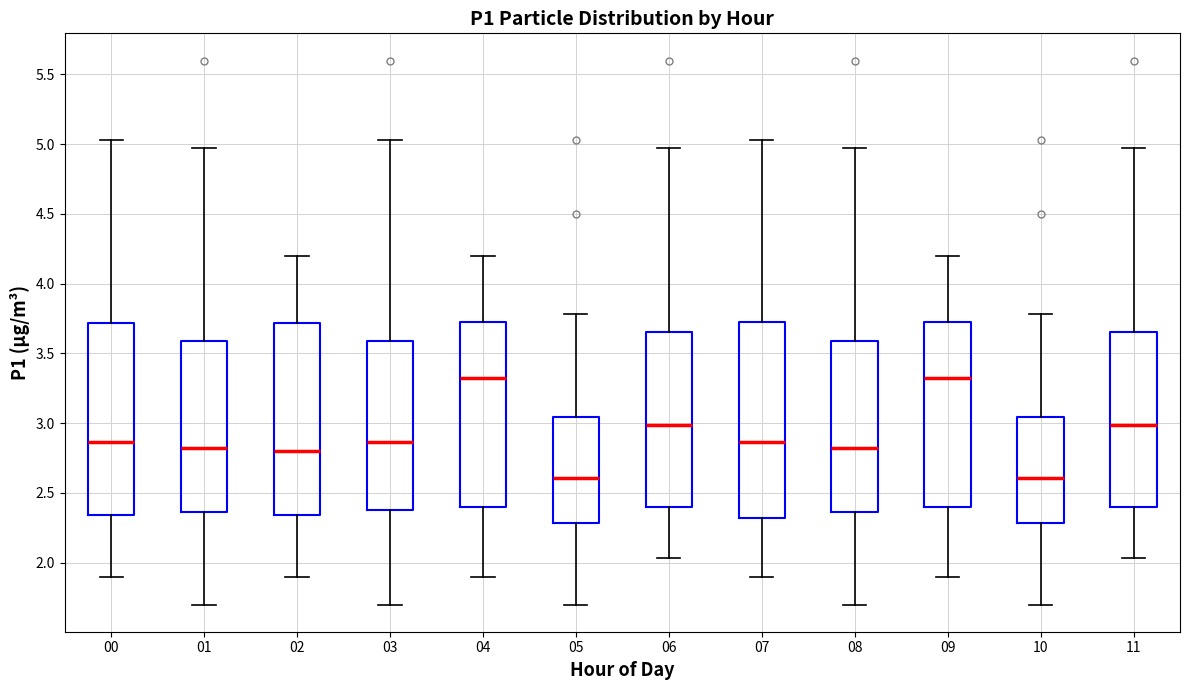

Reading left to right, transcribe this box plot: for each box, give where its median line is, the range the box spans, and where its two whiskers end, as read against the y-axis. The values are not printed on the chart, so give them approximately, as read against the axis.

00: median 2.85, box 2.35 to 3.70, whiskers 1.90 to 5.05
01: median 2.85, box 2.35 to 3.60, whiskers 1.70 to 4.95
02: median 2.80, box 2.35 to 3.70, whiskers 1.90 to 4.20
03: median 2.85, box 2.40 to 3.60, whiskers 1.70 to 5.05
04: median 3.35, box 2.40 to 3.75, whiskers 1.90 to 4.20
05: median 2.60, box 2.30 to 3.05, whiskers 1.70 to 3.80
06: median 3.00, box 2.40 to 3.65, whiskers 2.05 to 4.95
07: median 2.85, box 2.30 to 3.75, whiskers 1.90 to 5.05
08: median 2.85, box 2.35 to 3.60, whiskers 1.70 to 4.95
09: median 3.35, box 2.40 to 3.75, whiskers 1.90 to 4.20
10: median 2.60, box 2.30 to 3.05, whiskers 1.70 to 3.80
11: median 3.00, box 2.40 to 3.65, whiskers 2.05 to 4.95